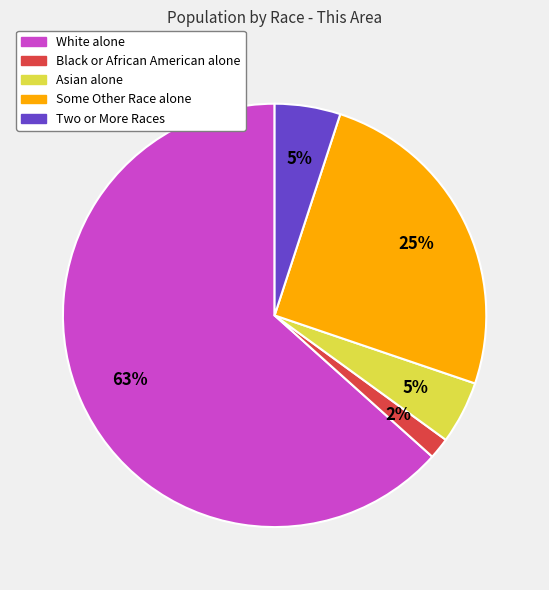

To the nearest percent, what is the average slice percentage?

20%